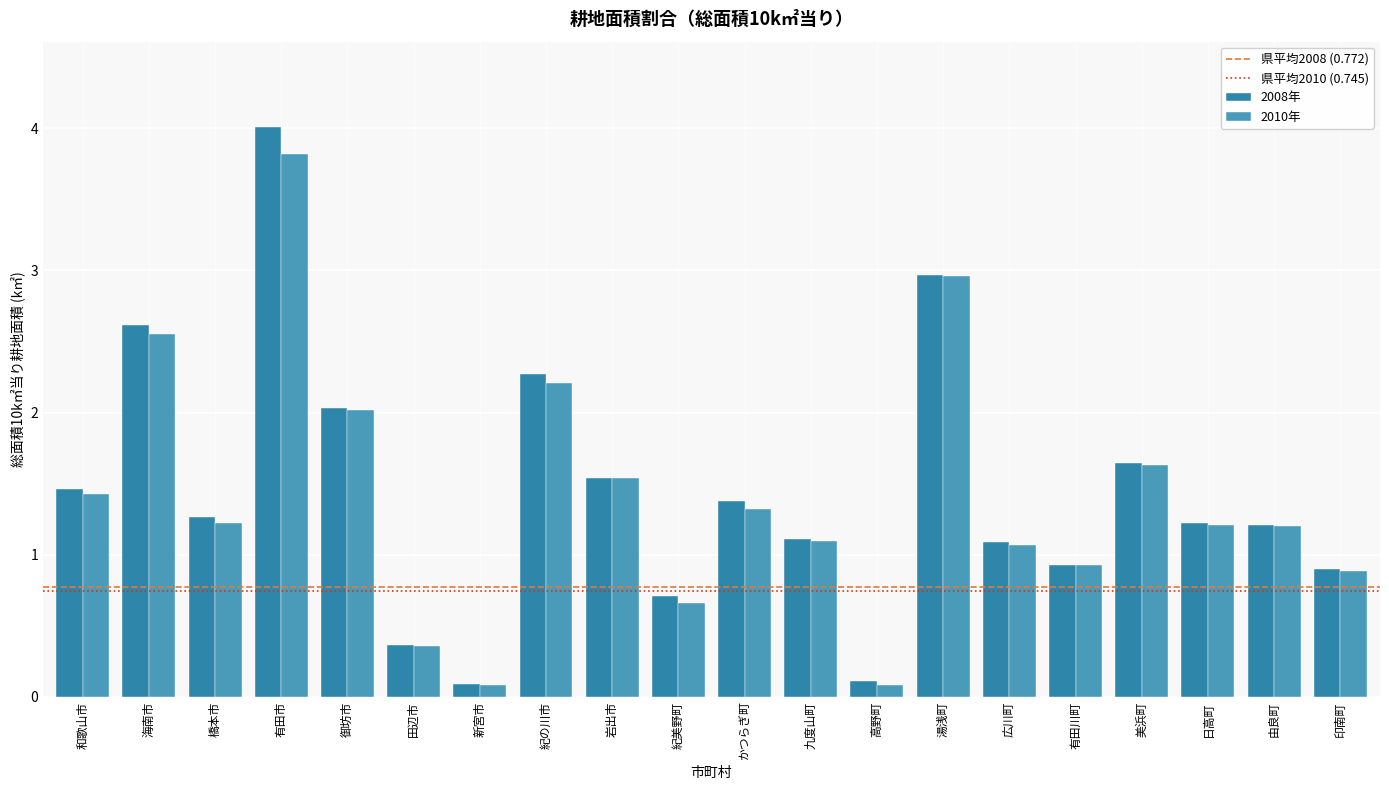

What is the value of the 2010年 bar at the 16th from the left?

0.9